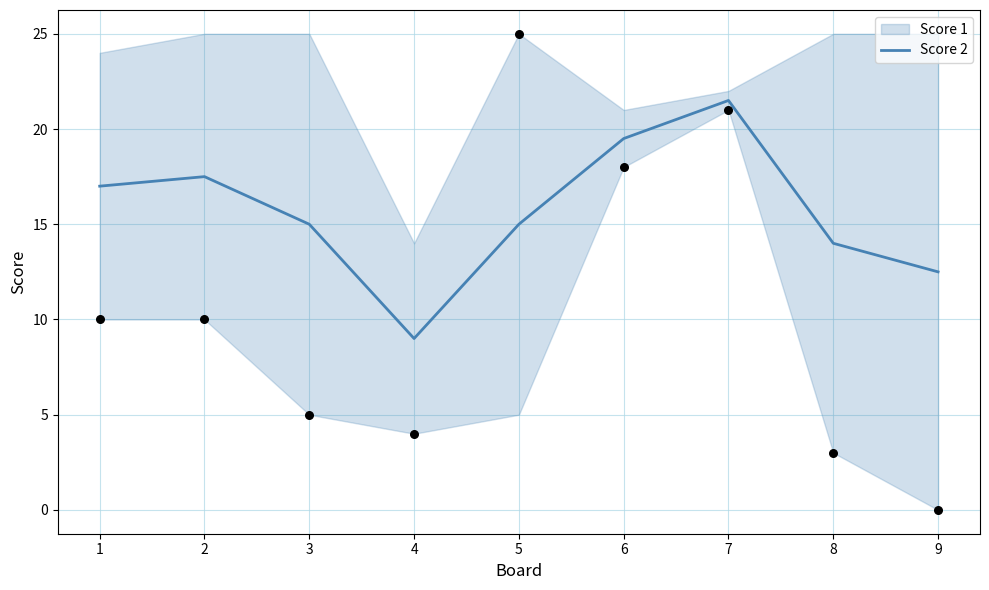

What is the change in value from 7 to 9?

-9.0